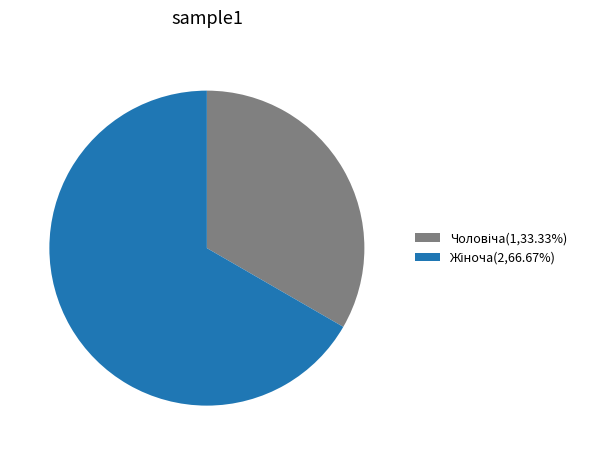

Is there a majority slice in this chart?

Yes